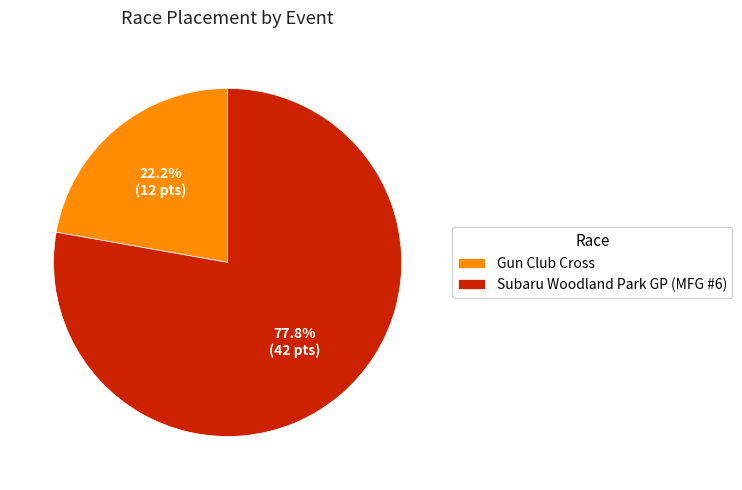

To the nearest percent, what is the difference between the Subaru Woodland Park GP (MFG #6) and Gun Club Cross slice percentages?

56%